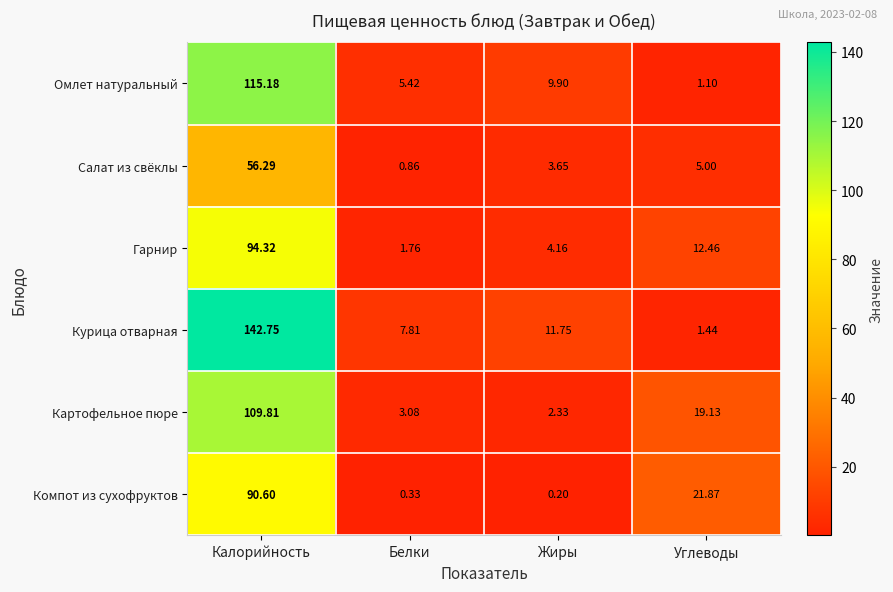

Rank the series by their maximum value, from lowest to highest.

Салат из свёклы, Компот из сухофруктов, Гарнир, Картофельное пюре, Омлет натуральный, Курица отварная